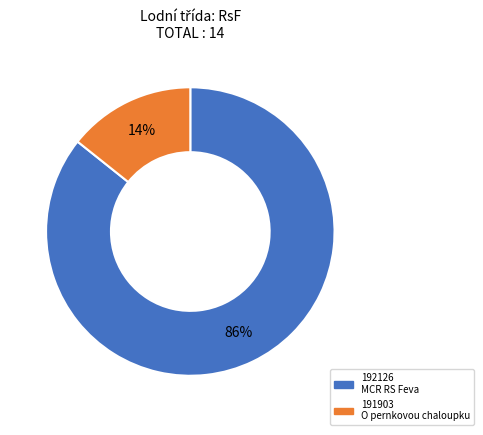

Which slice represents more than half of the pie?

192126